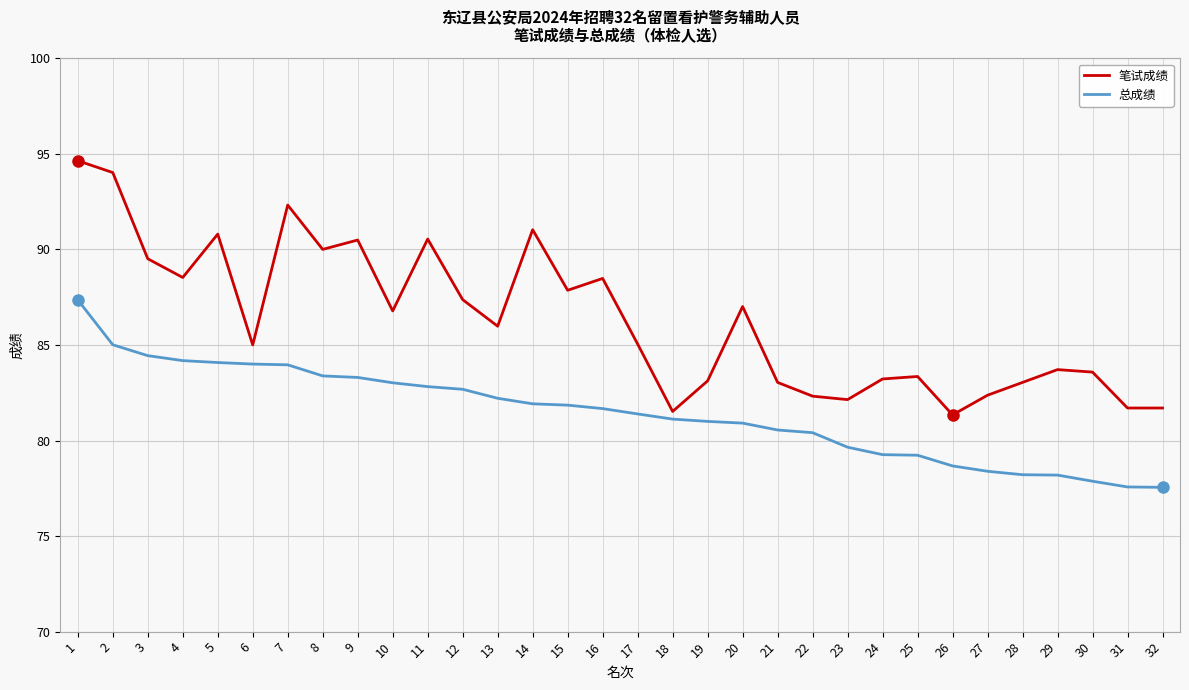

What are all the series names shown in the legend?

笔试成绩, 总成绩